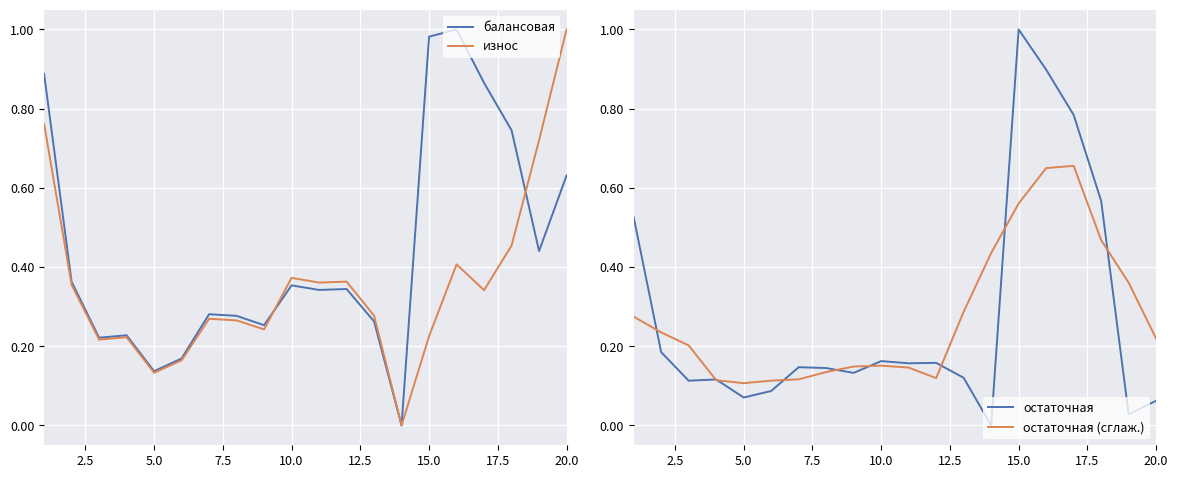

What is the value of the остаточная point at the 13th from the left?

0.1